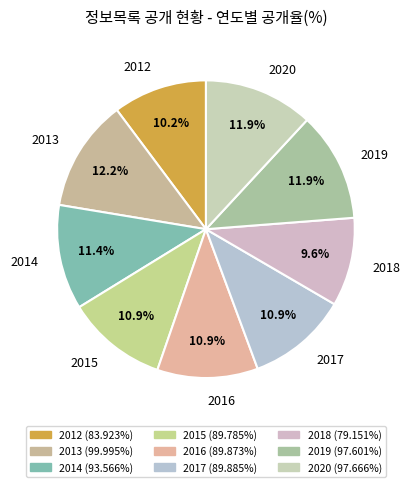

How many segments does this pie chart have?

9